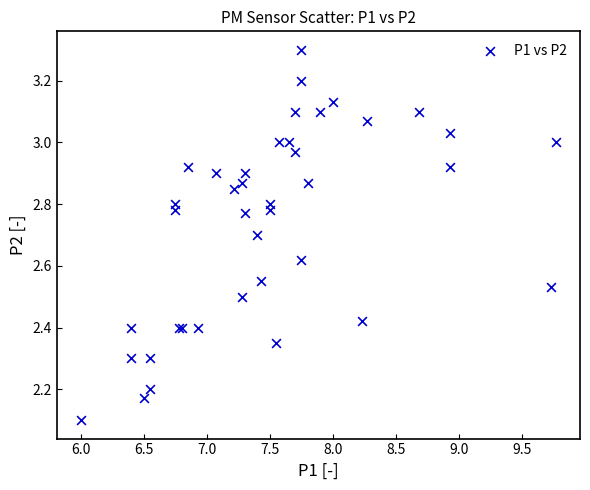

What Y value in the scatter plot is closest to 2?

2.1